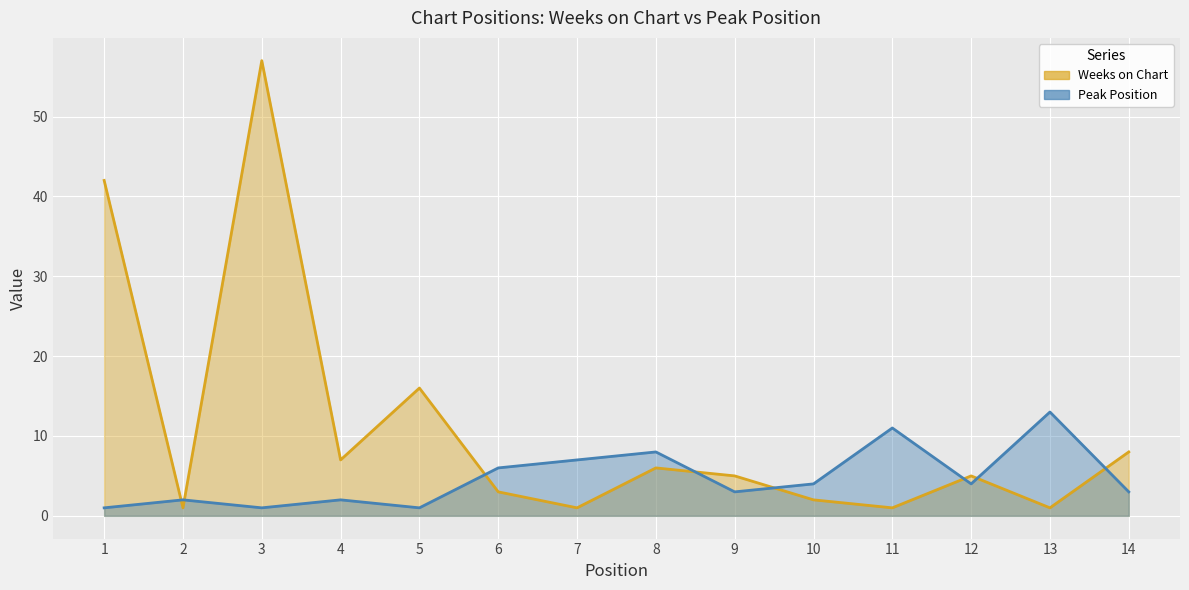

Rank the categories by Weeks on Chart value from lowest to highest.

2, 7, 11, 13, 10, 6, 9, 12, 8, 4, 14, 5, 1, 3